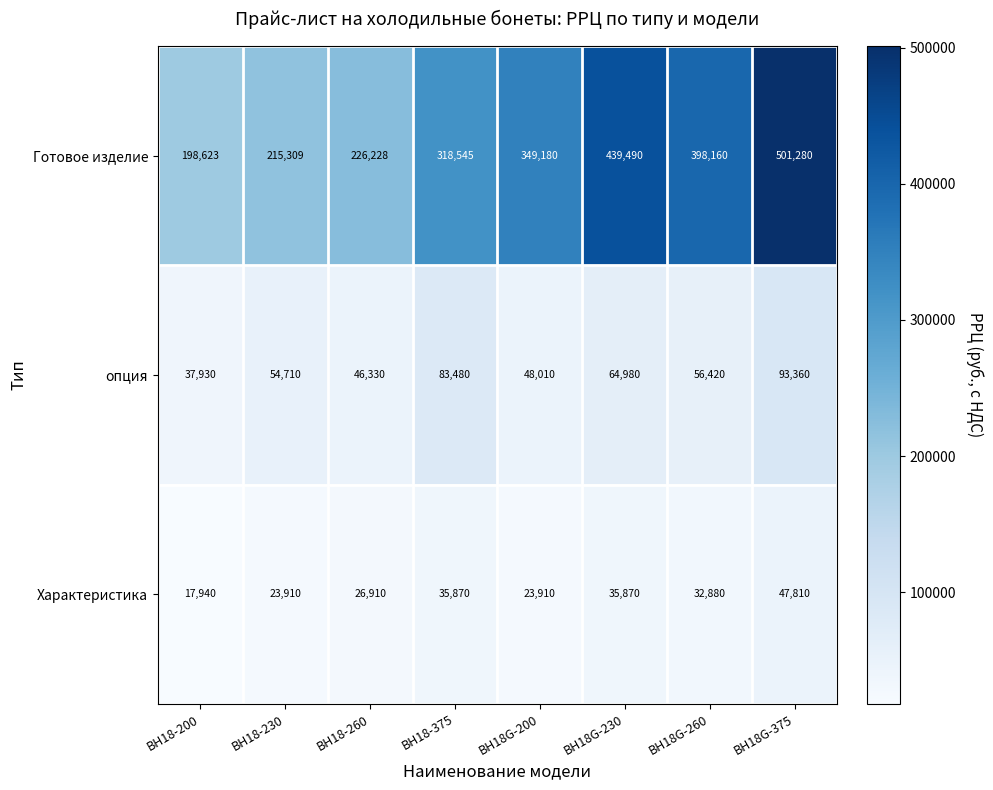

How many series are shown in this chart?

3